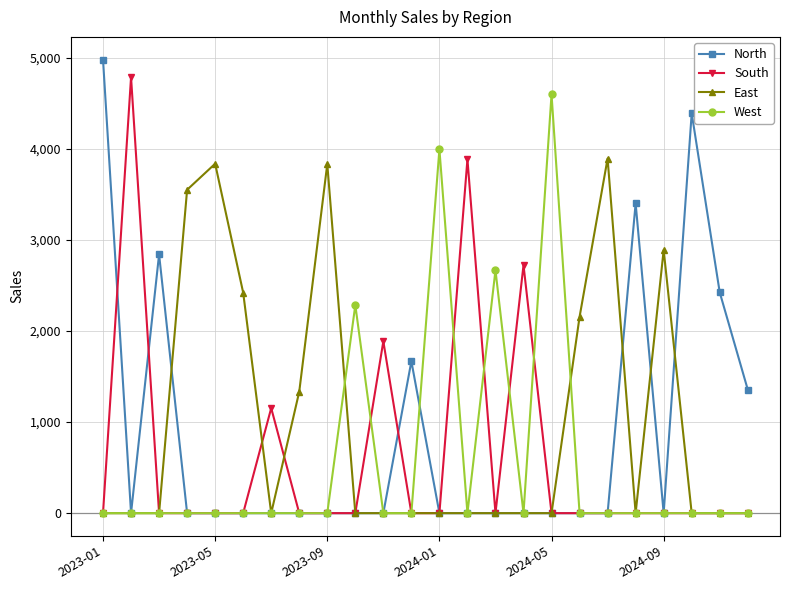

At how many categories does at least one series exceed 390?

24